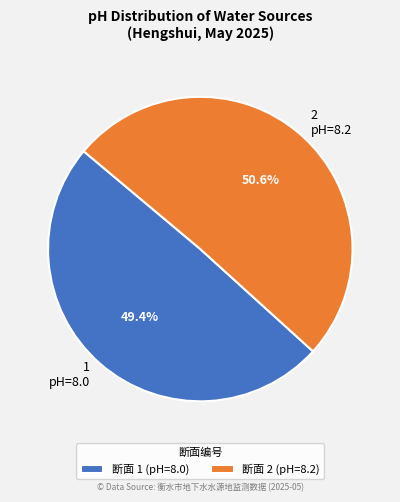

To the nearest percent, what is the average slice percentage?

50%